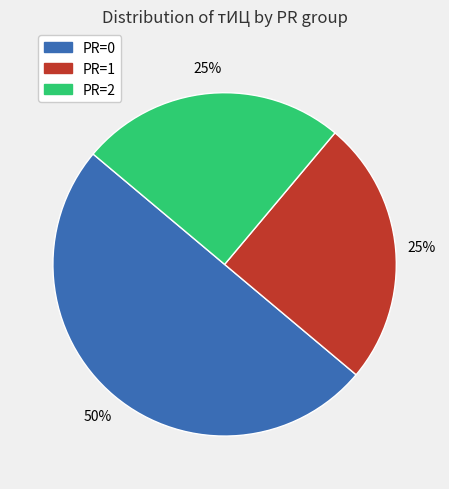

What percentage is the PR=1 slice, to the nearest percent?

25%